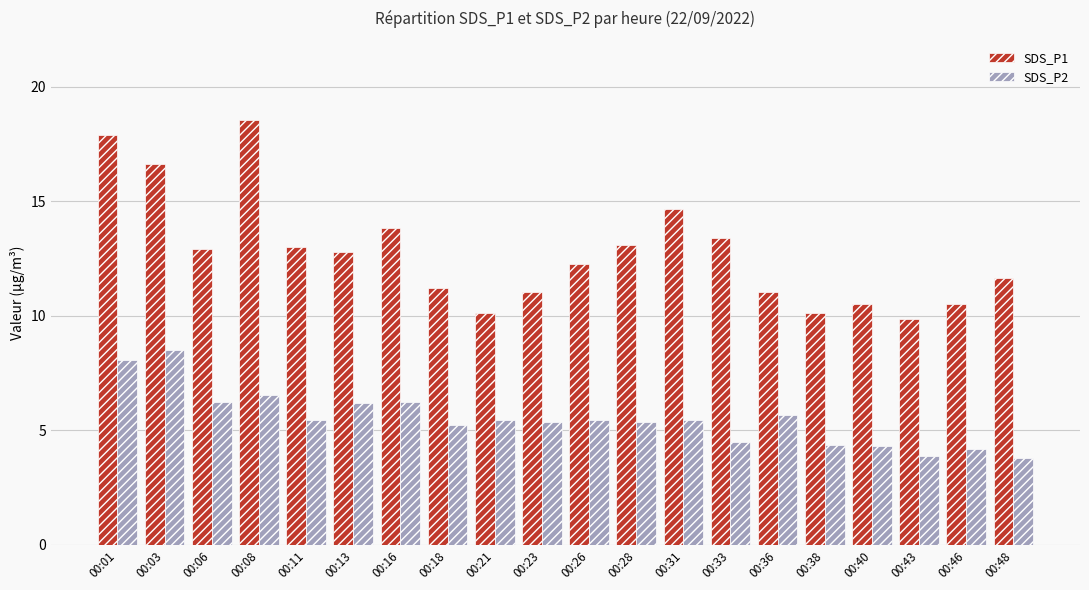

Which series has the largest range (max minus min)?

SDS_P1